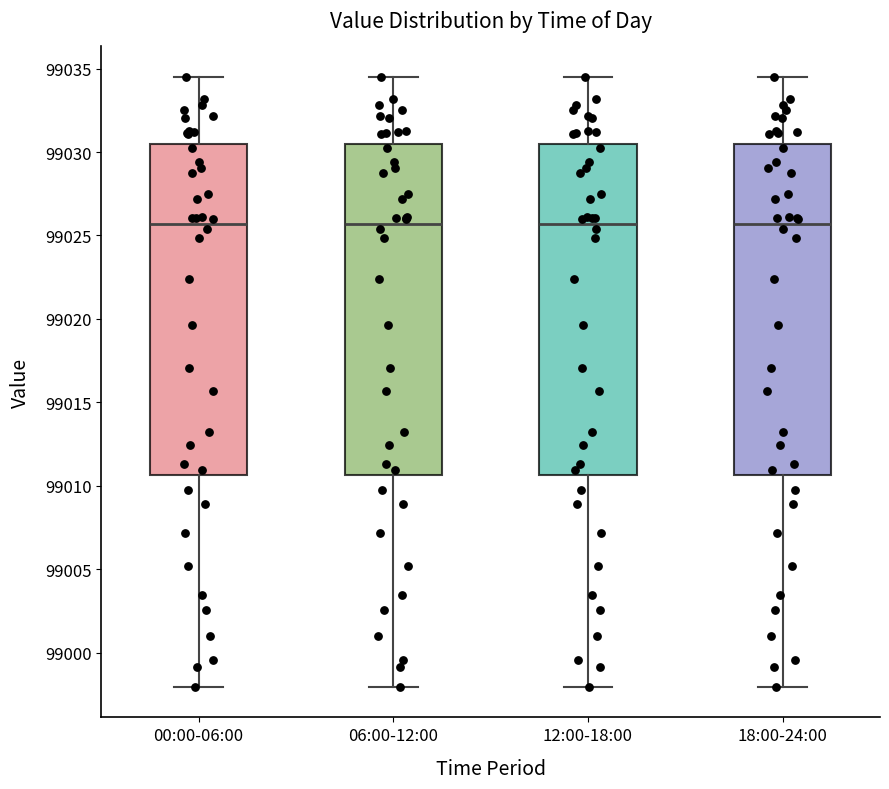

Reading left to right, transcribe this box plot: for each box, give where its median line is, the range the box spans, and where its two whiskers end, as read against the y-axis. The values are not printed on the chart, so give them approximately, as read against the axis.

00:00-06:00: median 99025.5, box 99010.5 to 99030.5, whiskers 98998.0 to 99034.5
06:00-12:00: median 99025.5, box 99010.5 to 99030.5, whiskers 98998.0 to 99034.5
12:00-18:00: median 99025.5, box 99010.5 to 99030.5, whiskers 98998.0 to 99034.5
18:00-24:00: median 99025.5, box 99010.5 to 99030.5, whiskers 98998.0 to 99034.5